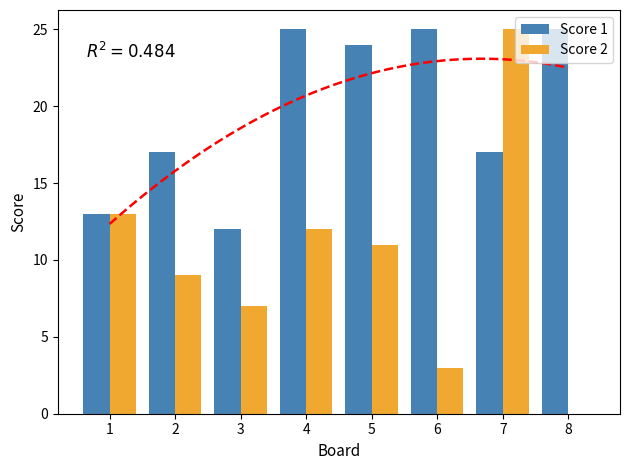

Which has a higher value, 4 or 3?

4